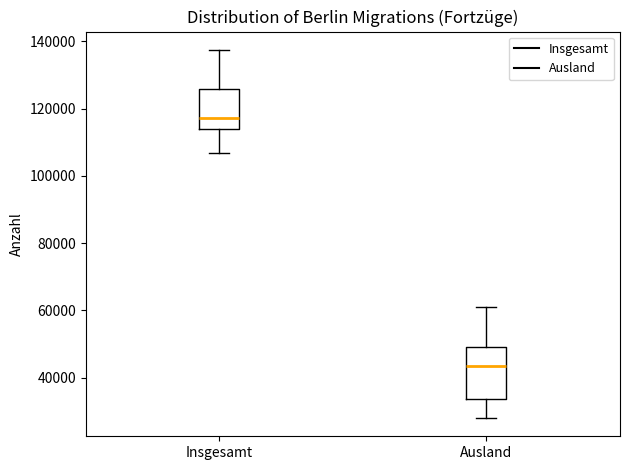

Which box's median line is the highest?

Insgesamt